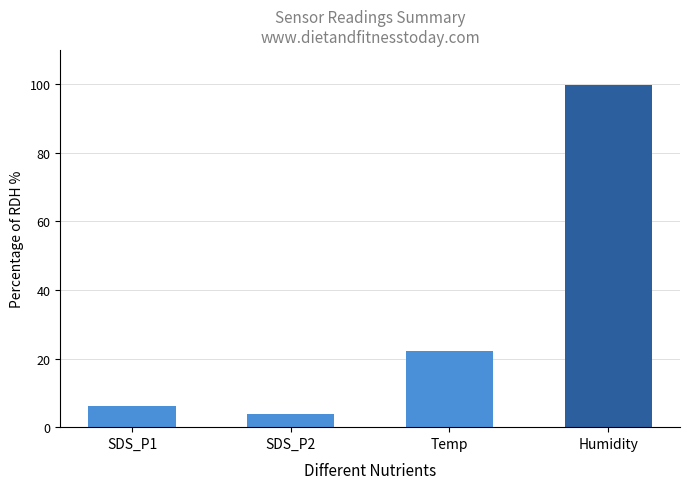

True or false: Humidity has a value of 47.1 at 28.

False